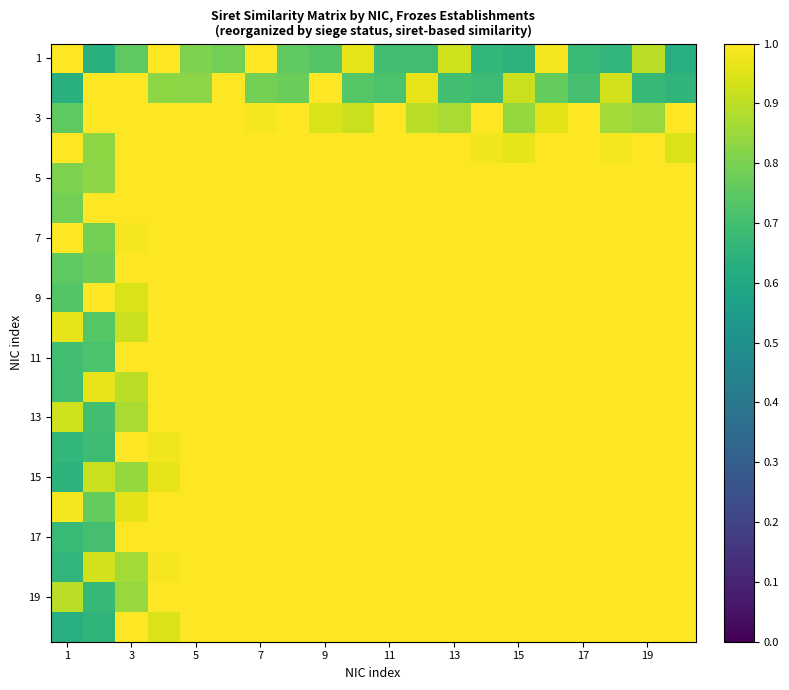

Count the number of categories in the chart.

20